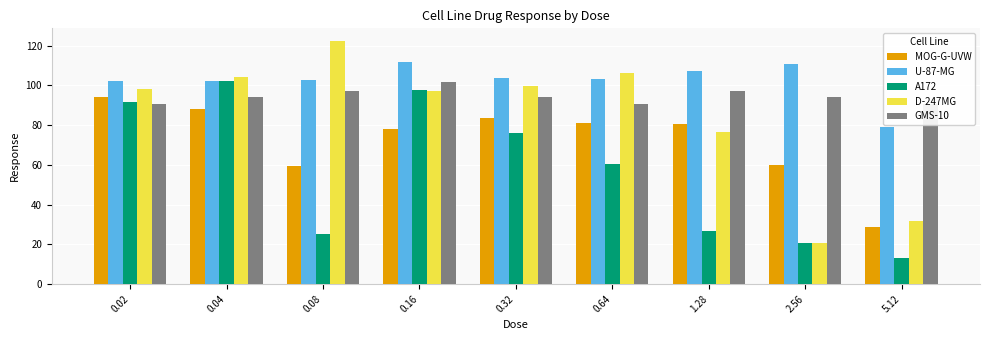

Rank the series at 0.32 from highest to lowest value.

U-87-MG, D-247MG, GMS-10, MOG-G-UVW, A172